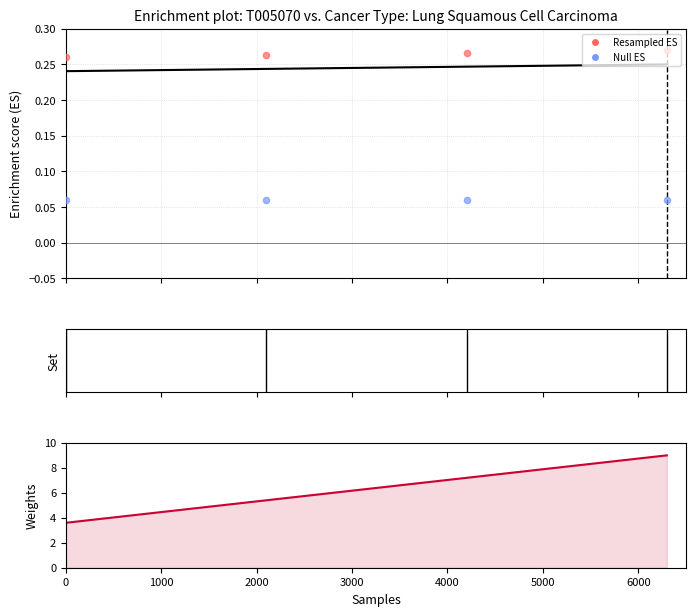

What is the total value across all series at 3000?

9.6